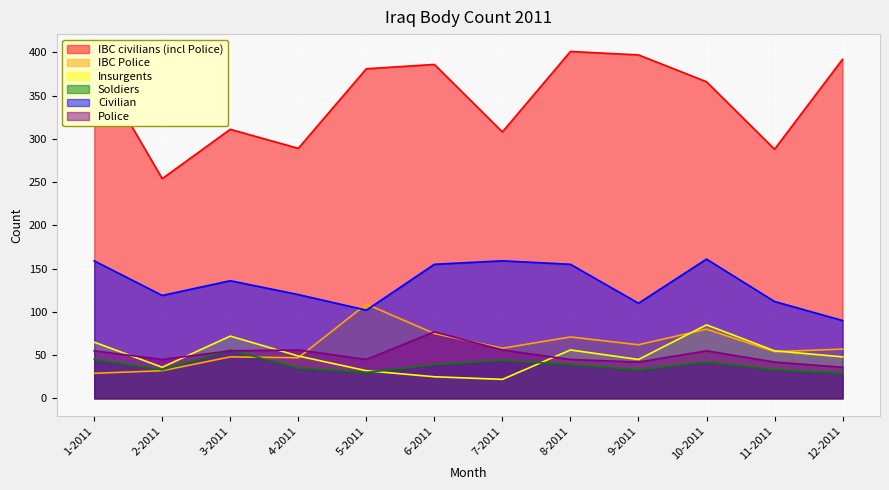

What is the lowest value of the Soldiers series?

29